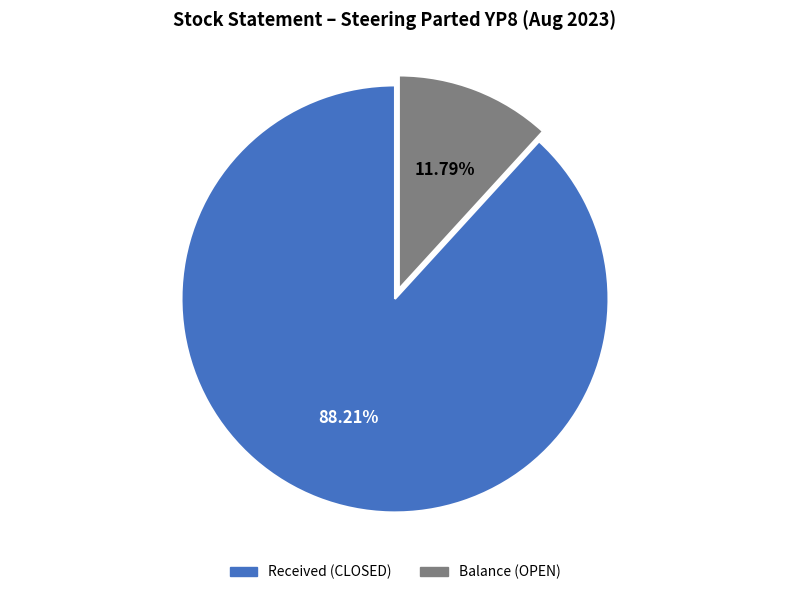

Is there any slice that represents more than half of the pie?

Yes